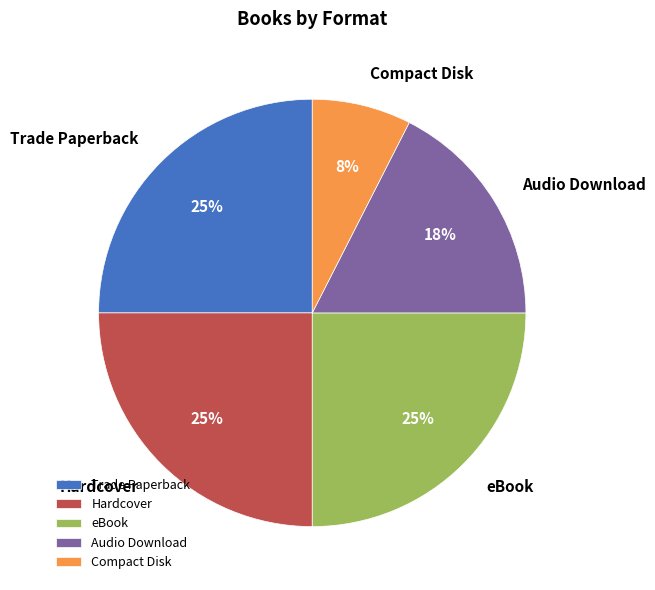

Approximately how many times larger is the value at Trade Paperback compared to Audio Download?

1.4